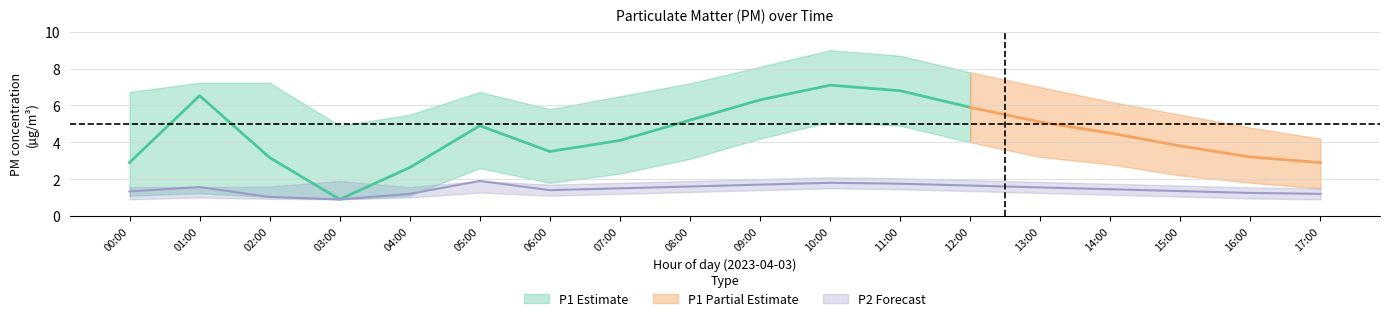

What position from the right is 13:00?

5